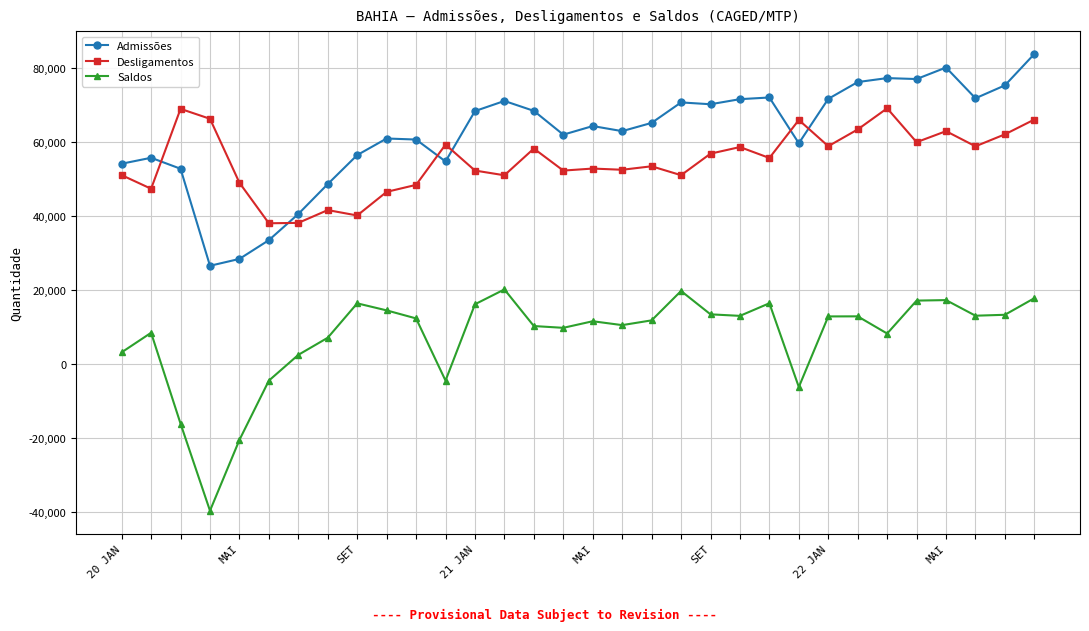

Rank the series by their maximum value, from highest to lowest.

Admissões, Desligamentos, Saldos